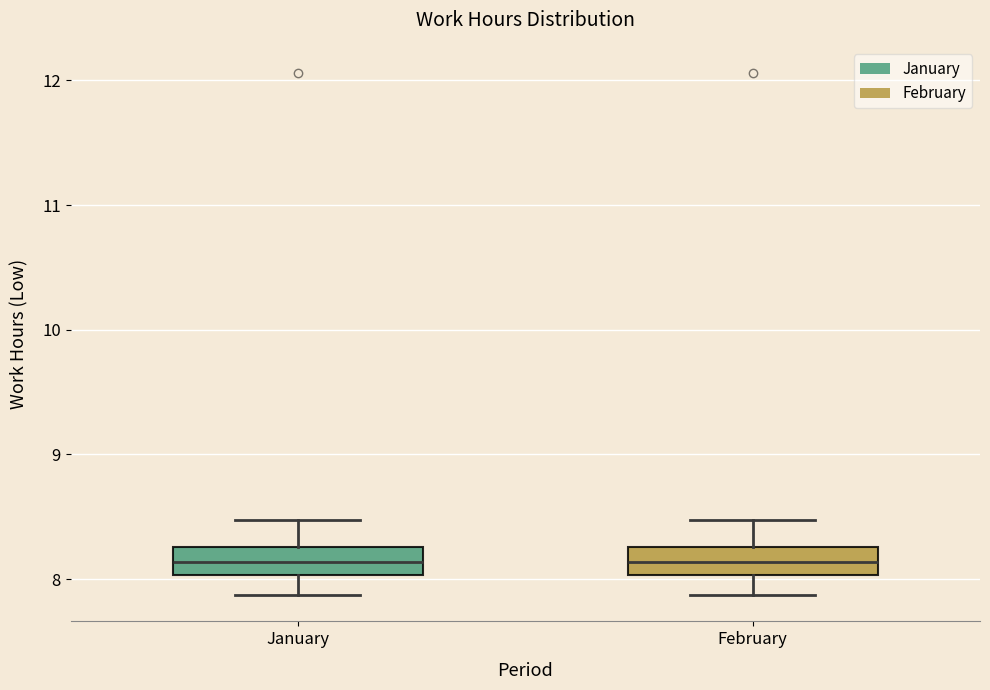

Reading left to right, transcribe this box plot: for each box, give where its median line is, the range the box spans, and where its two whiskers end, as read against the y-axis. The values are not printed on the chart, so give them approximately, as read against the axis.

January: median 8.1, box 8.0 to 8.3, whiskers 7.9 to 8.5
February: median 8.1, box 8.0 to 8.3, whiskers 7.9 to 8.5